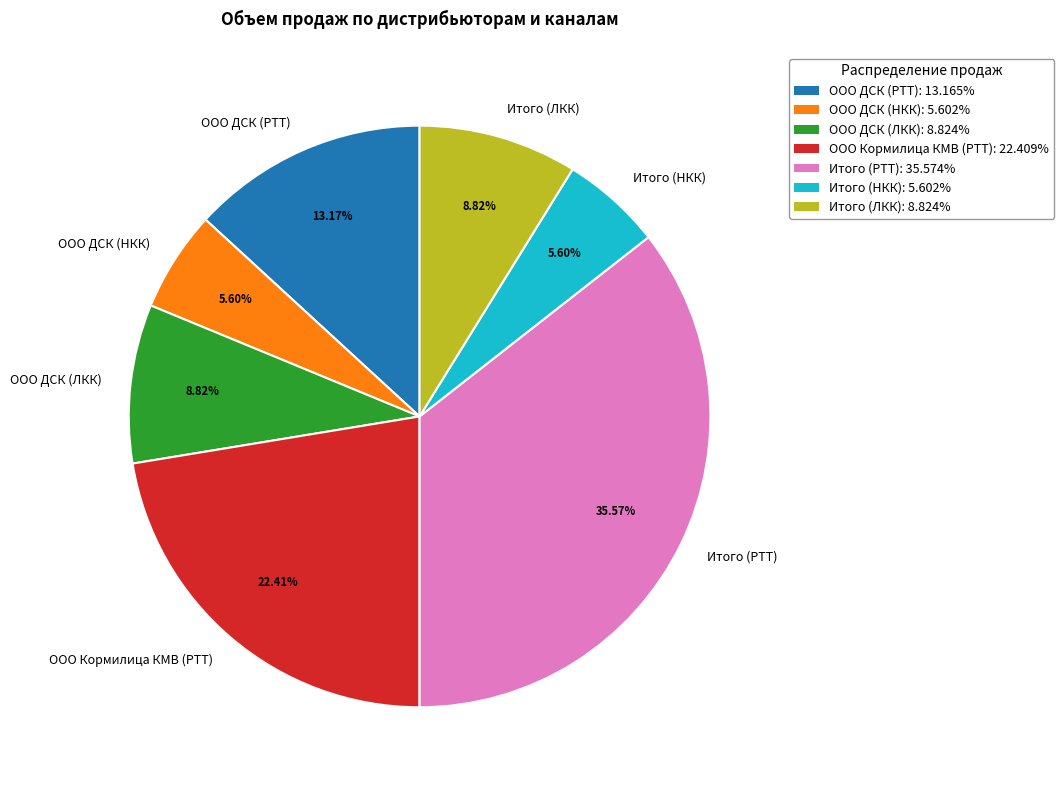

Which has a higher value, ООО ДСК (РТТ) or Итого (ЛКК)?

ООО ДСК (РТТ)